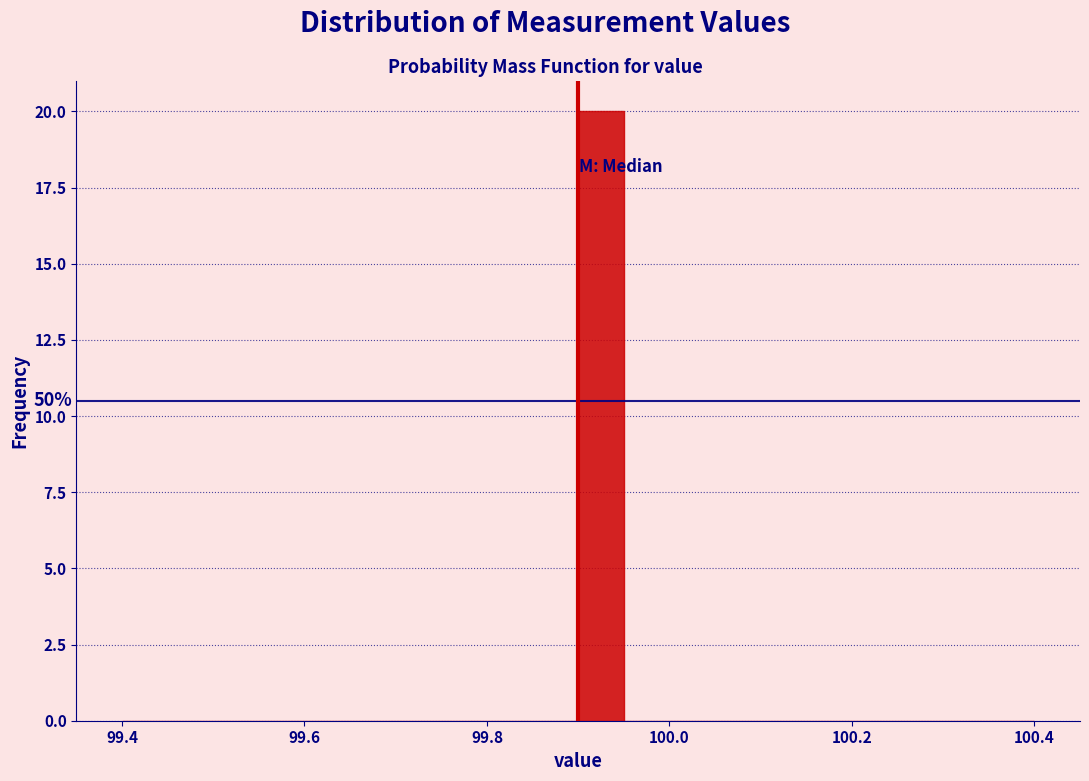

Read against the x-axis, roughly where is the centre of the tallest bar?

99.92